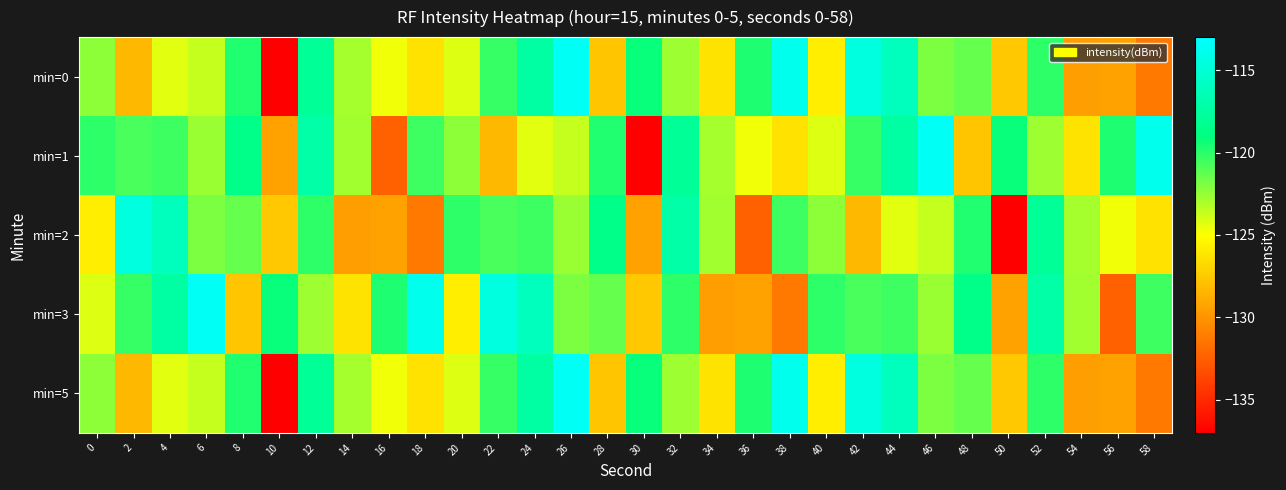

What is the total value across all series at 22?

-604.1